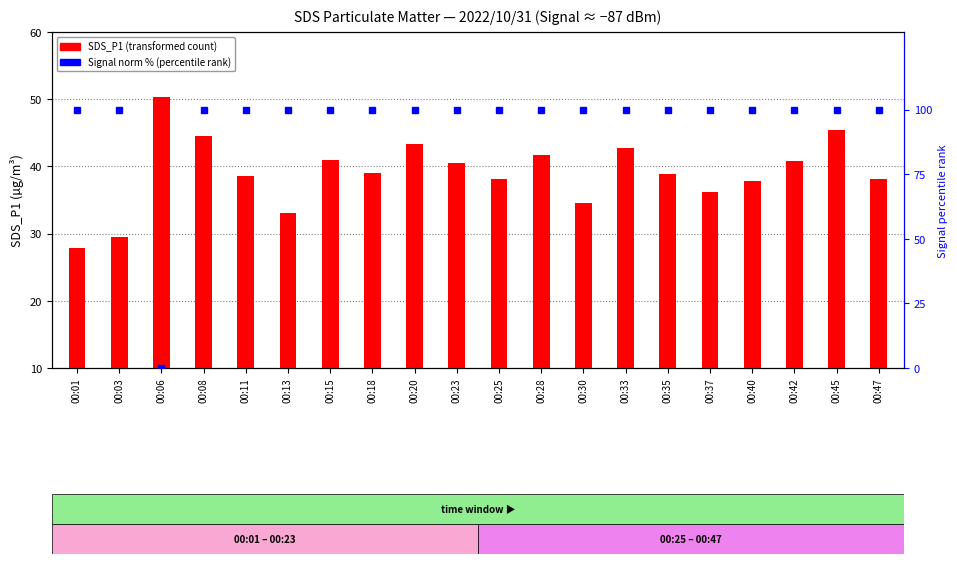

What is the total value across all series at 00:23?

140.5